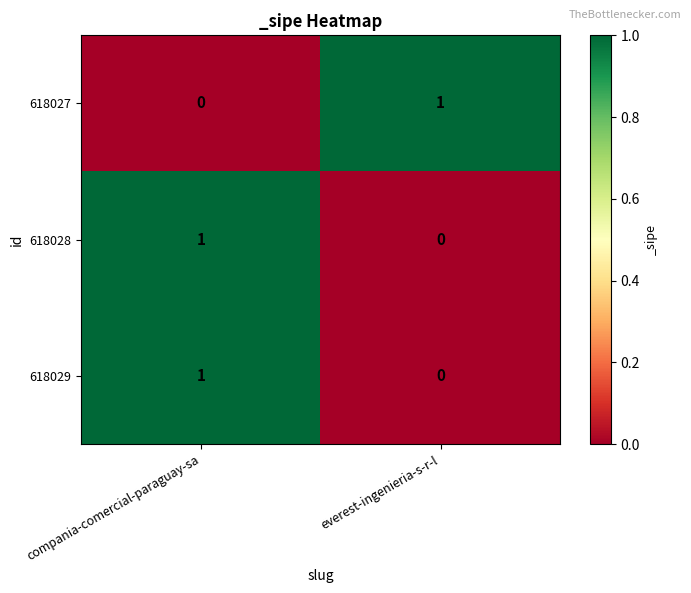

The 618029 series shows 1 at compania-comercial-paraguay-sa. True or false?

True